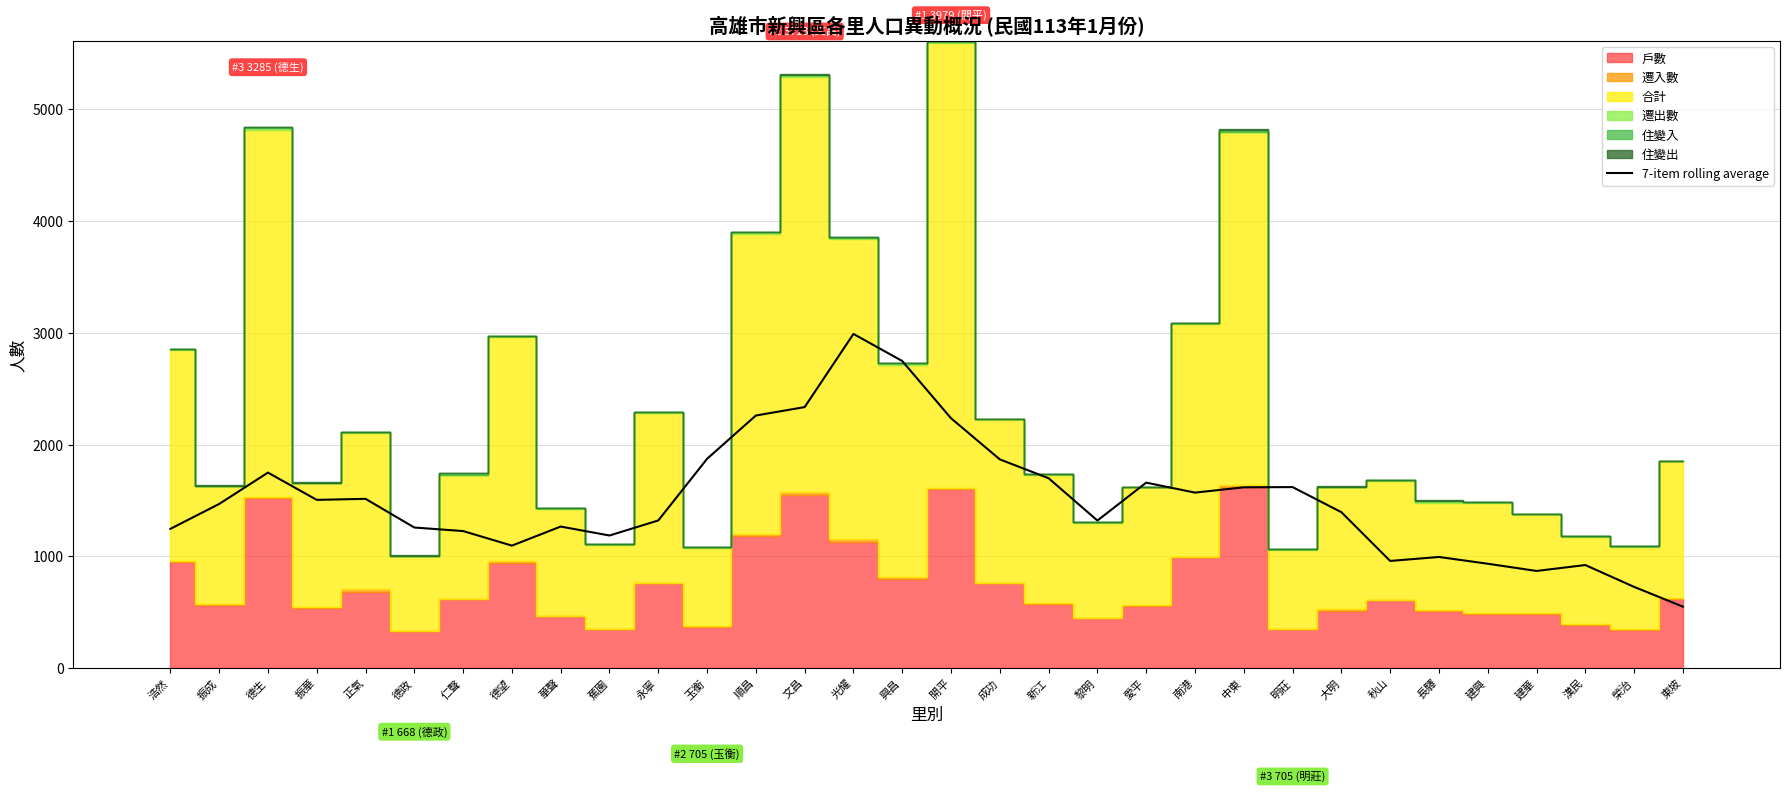

What is the label of the 8th bar from the right?

大明